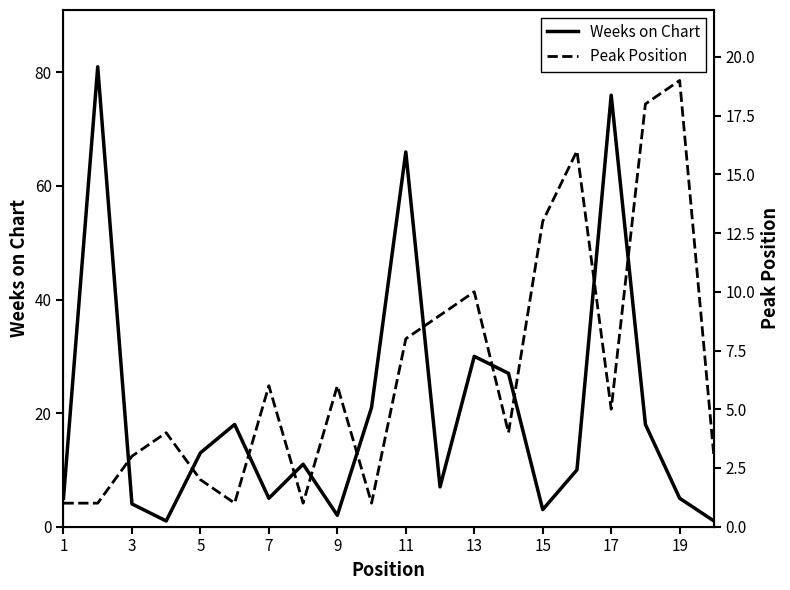

At which label is Weeks on Chart closest to 41?

13